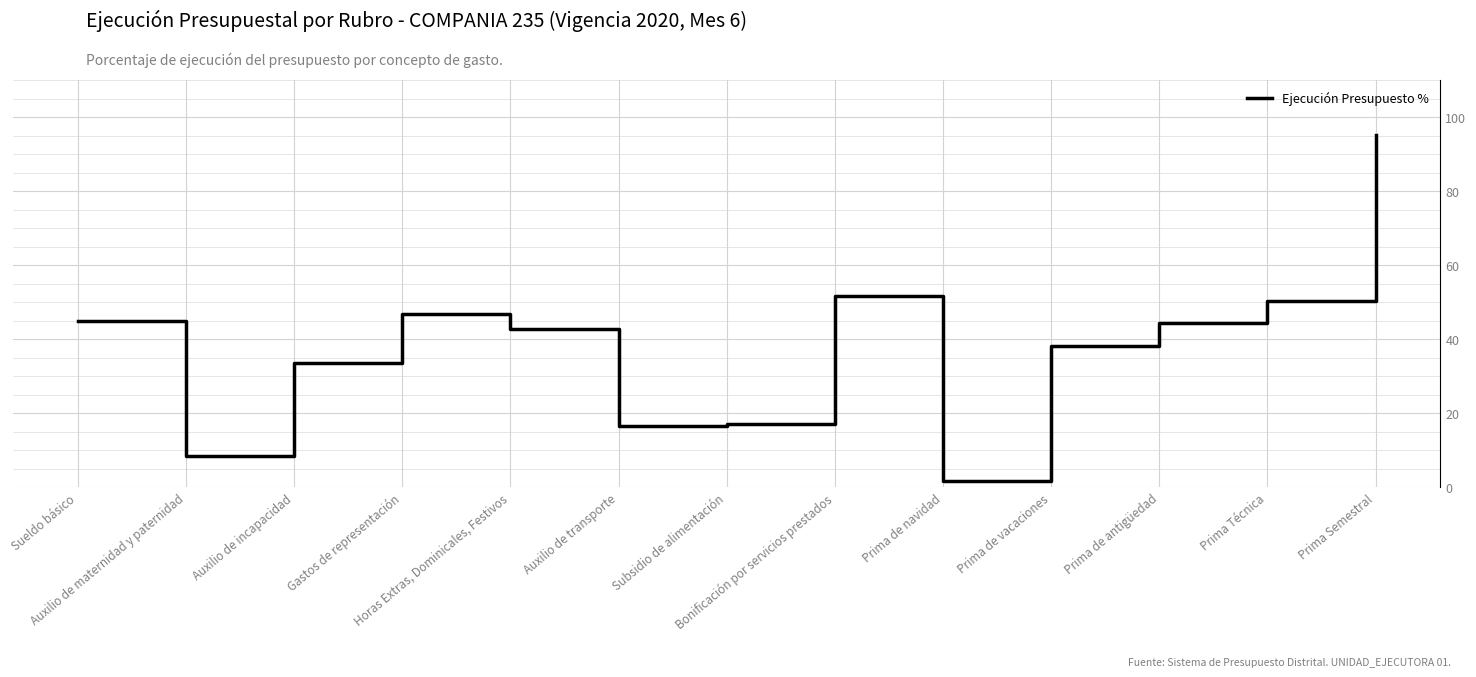

Rank the categories by value from lowest to highest.

Prima de navidad, Auxilio de maternidad y paternidad, Auxilio de transporte, Subsidio de alimentación, Auxilio de incapacidad, Prima de vacaciones, Horas Extras, Dominicales, Festivos, Prima de antigüedad, Sueldo básico, Gastos de representación, Prima Técnica, Bonificación por servicios prestados, Prima Semestral